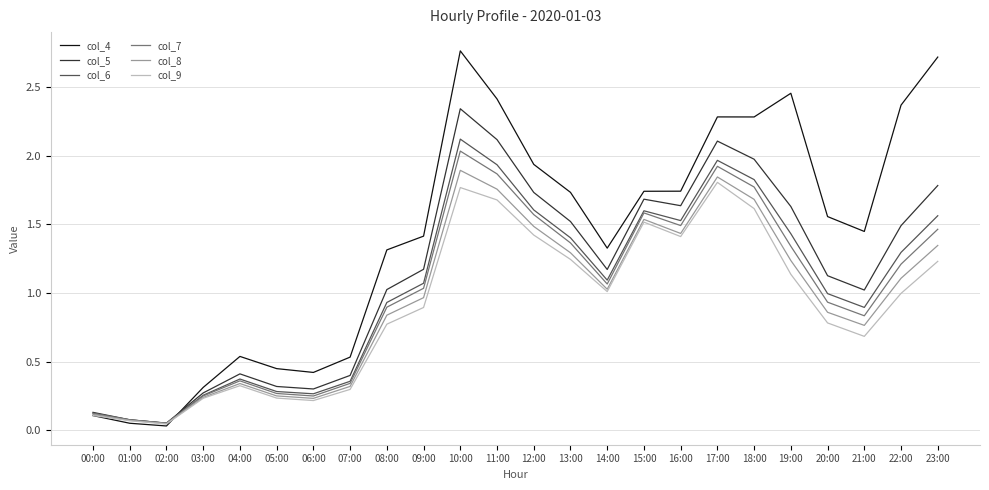

How many values in the col_7 series exceed 1?

13